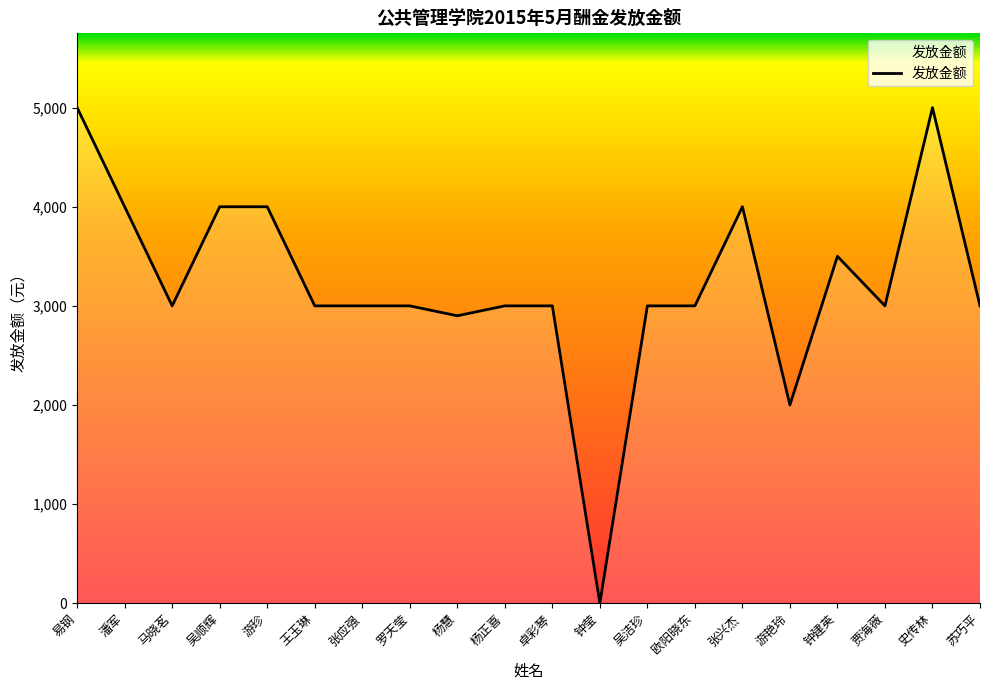

What is the greatest value displayed?

5000